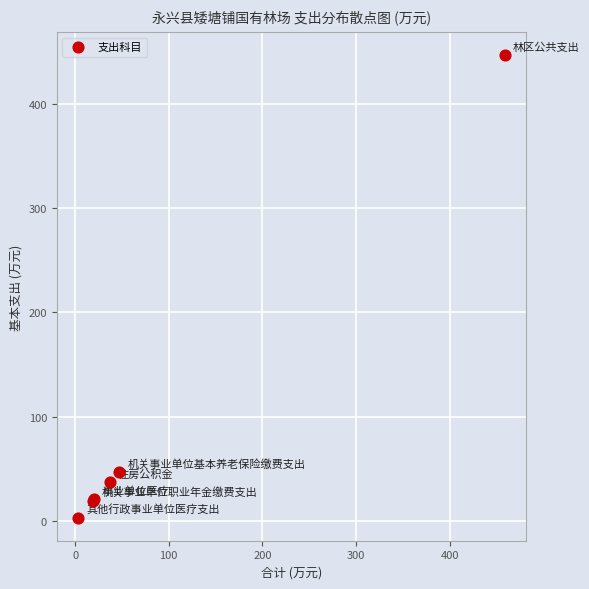

What Y value in the scatter plot is closest to 225?

47.0